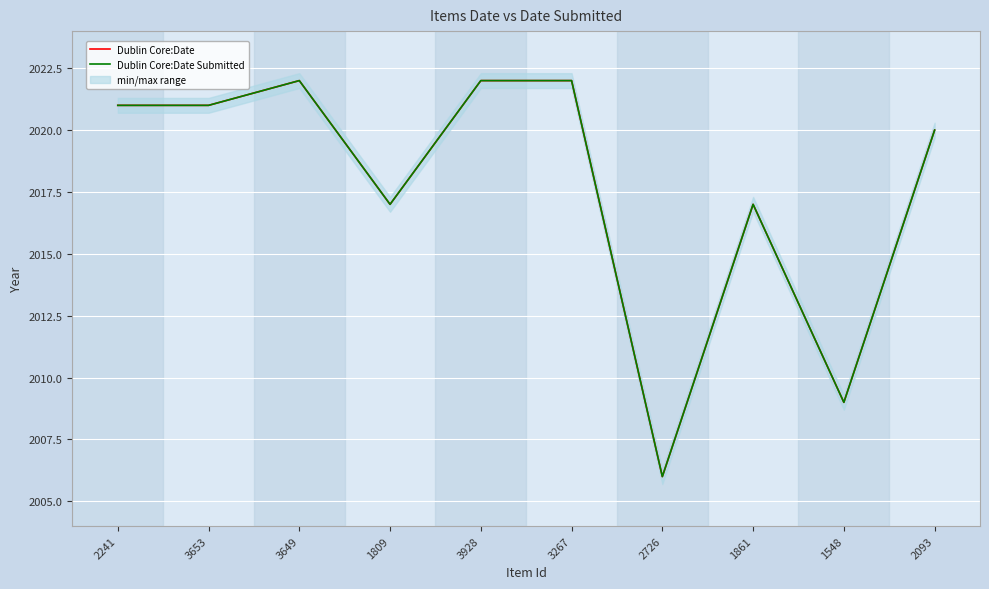

What is the sum of the Dublin Core:Date Submitted values at 2093 and 1809?

4037